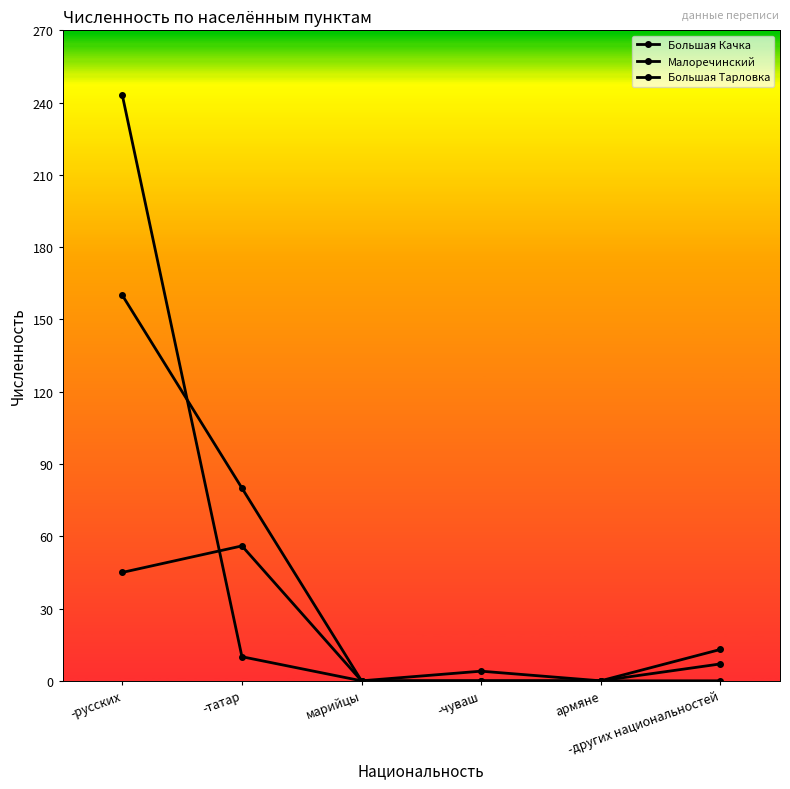

Which has a higher value, армяне or -русских?

-русских